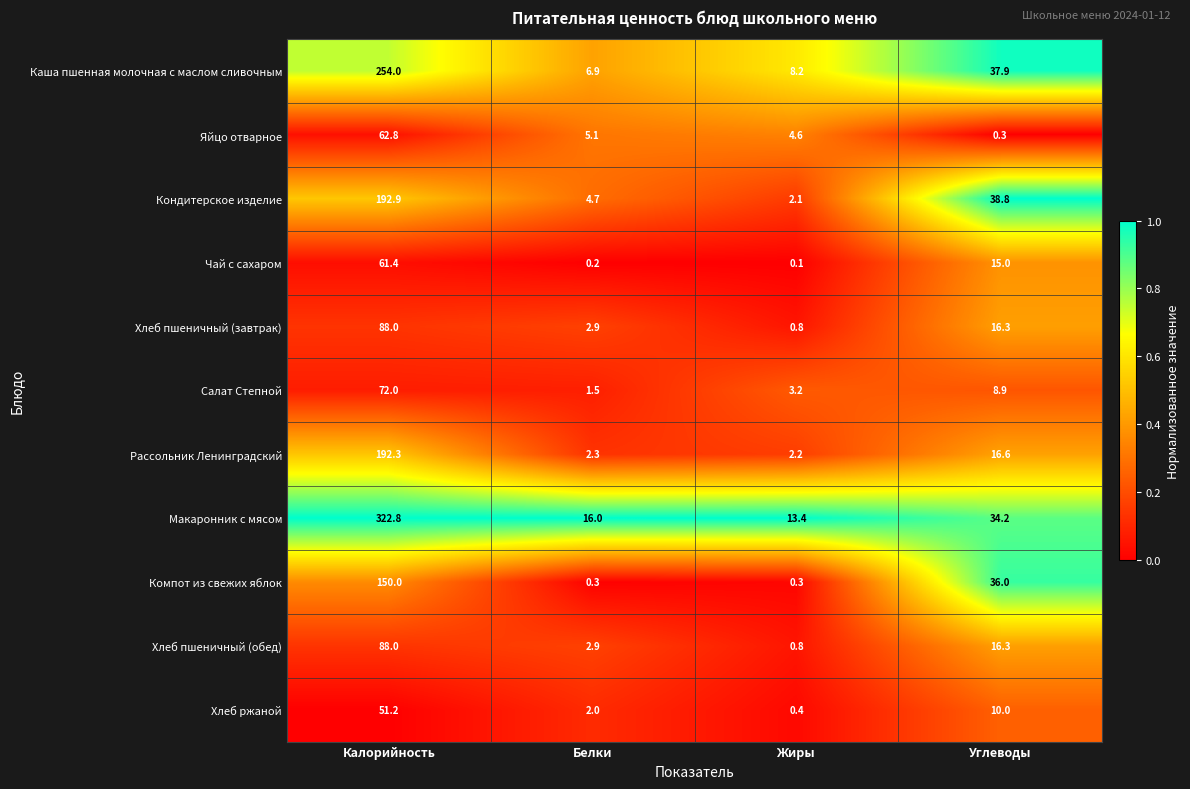

Rank the categories by Кондитерское изделие value from lowest to highest.

Жиры, Белки, Углеводы, Калорийность